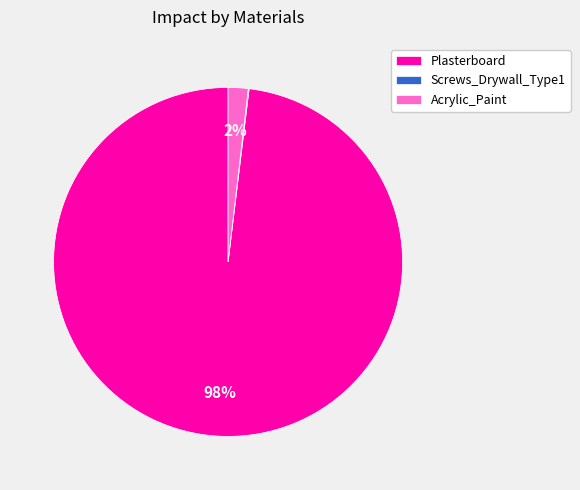

Which category has the biggest portion of the pie?

Plasterboard